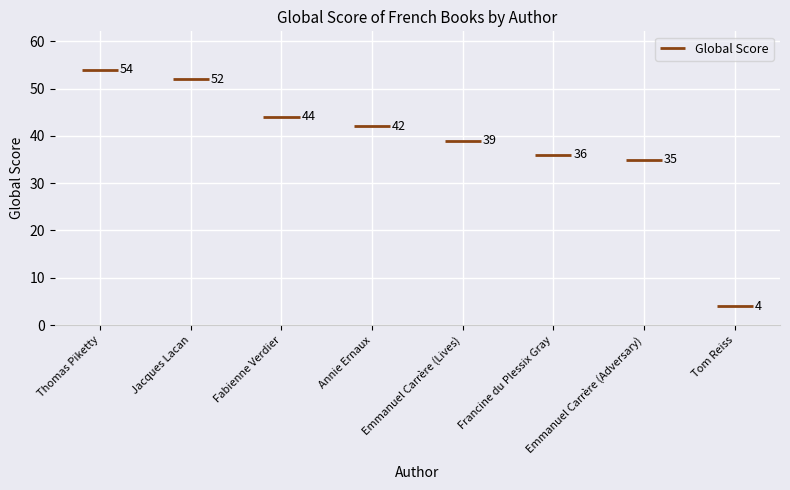

What is the label of the 1st bar from the left?

Thomas Piketty